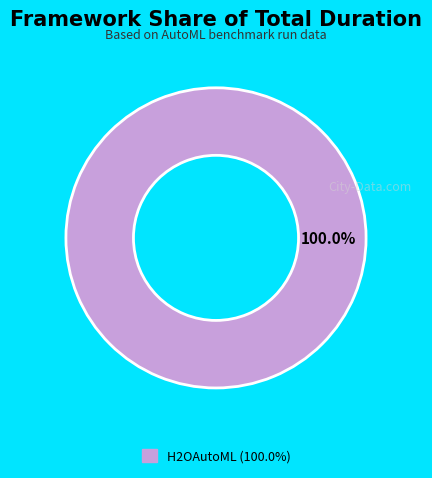

Does any single category account for the majority?

Yes